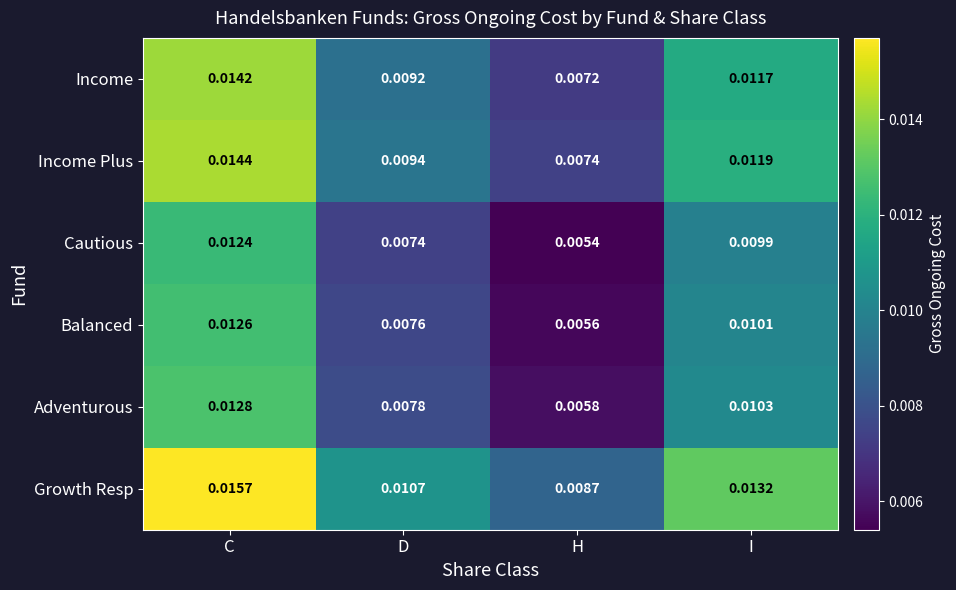

Which category has the lowest value in the Cautious series?

H